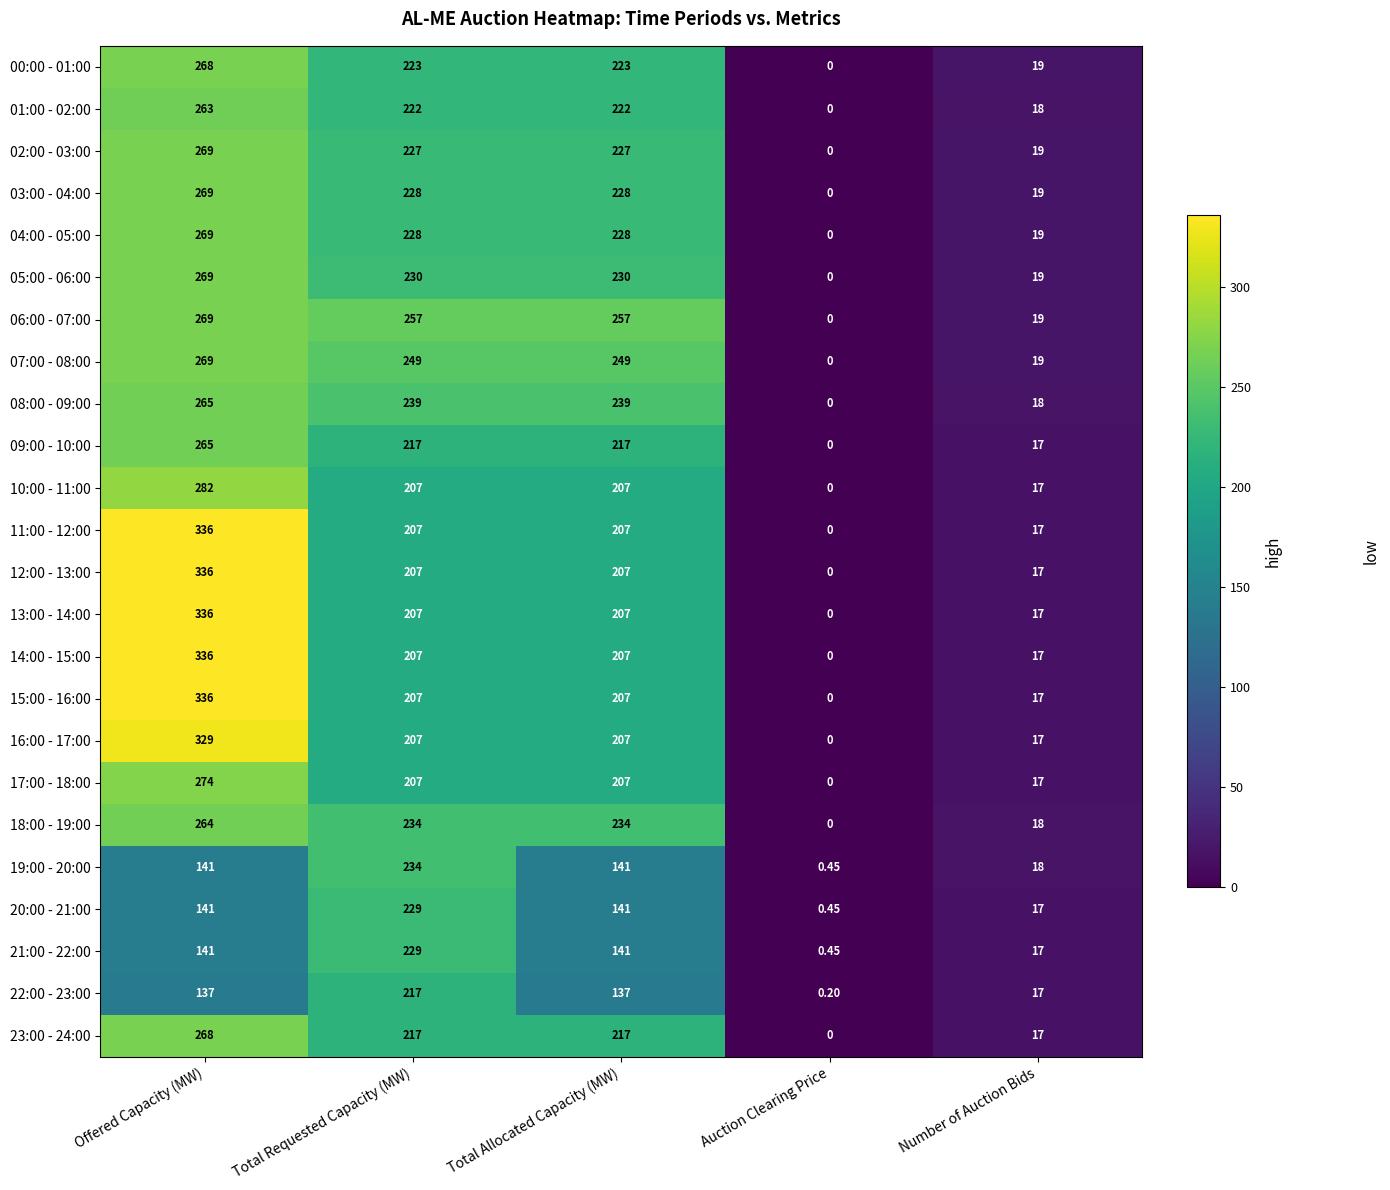

At which category is the sum across all series the highest?

Offered Capacity (MW)